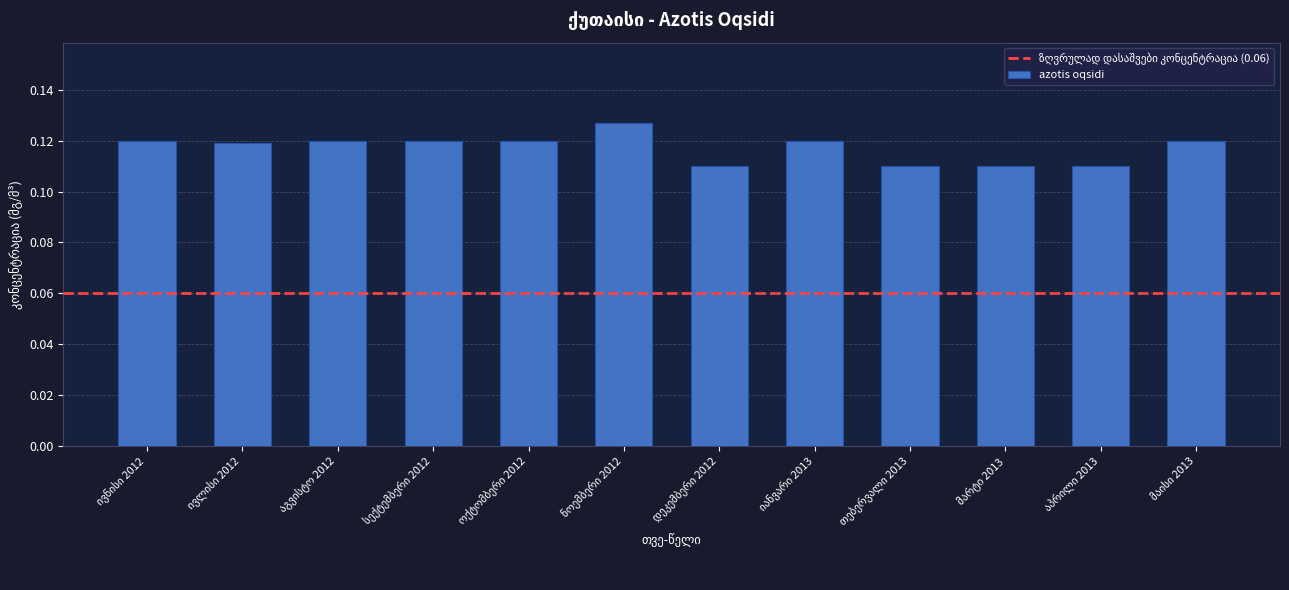

What is the sum of all values?

1.4